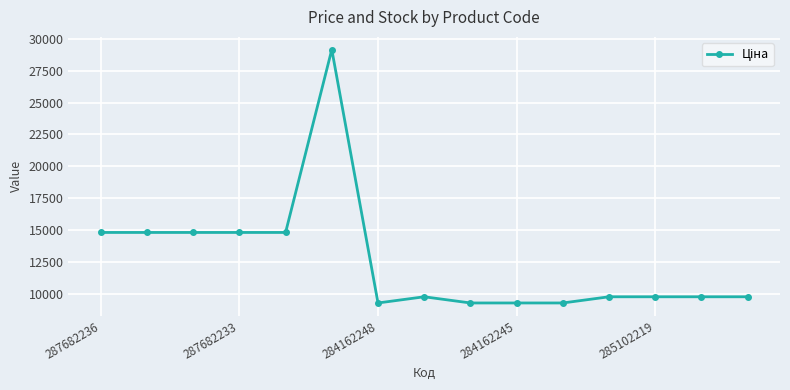

What is the difference between the maximum and minimum values?

19861.8